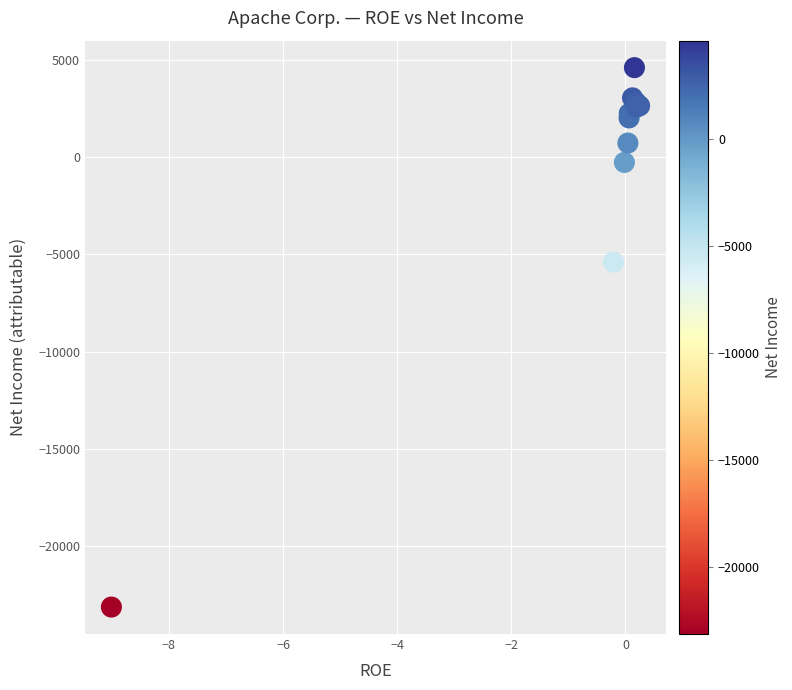

What Y value in the scatter plot is closest to -9267?

-5403